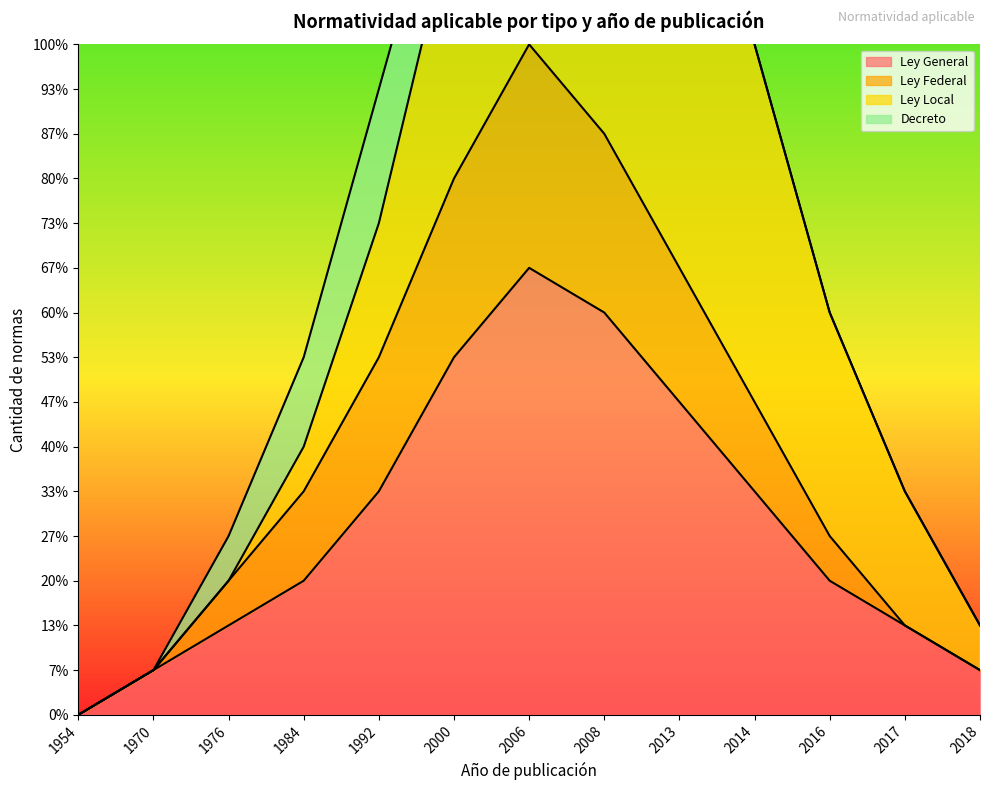

What is the difference between the maximum and minimum values in the Ley General series?

10